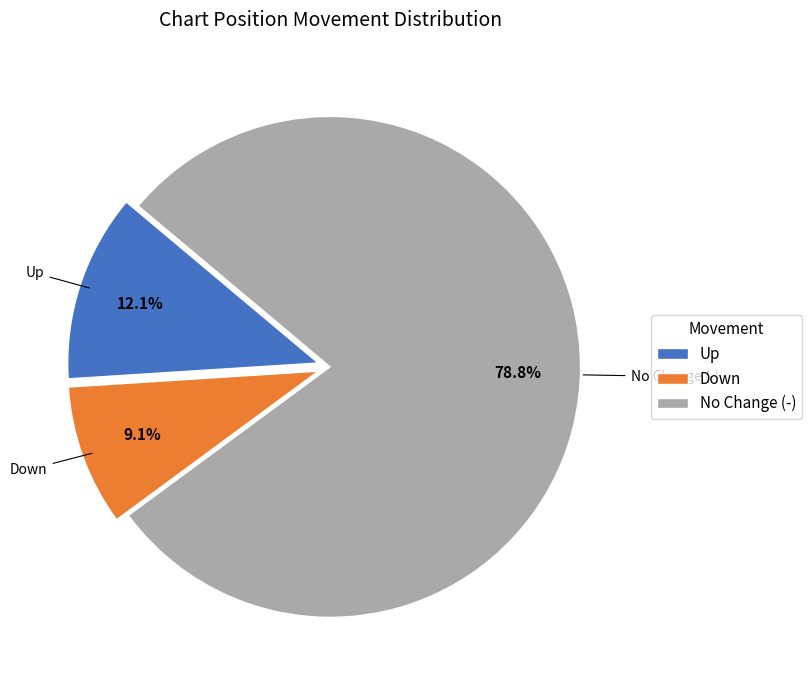

What is the largest slice in the pie chart?

No Change (-)